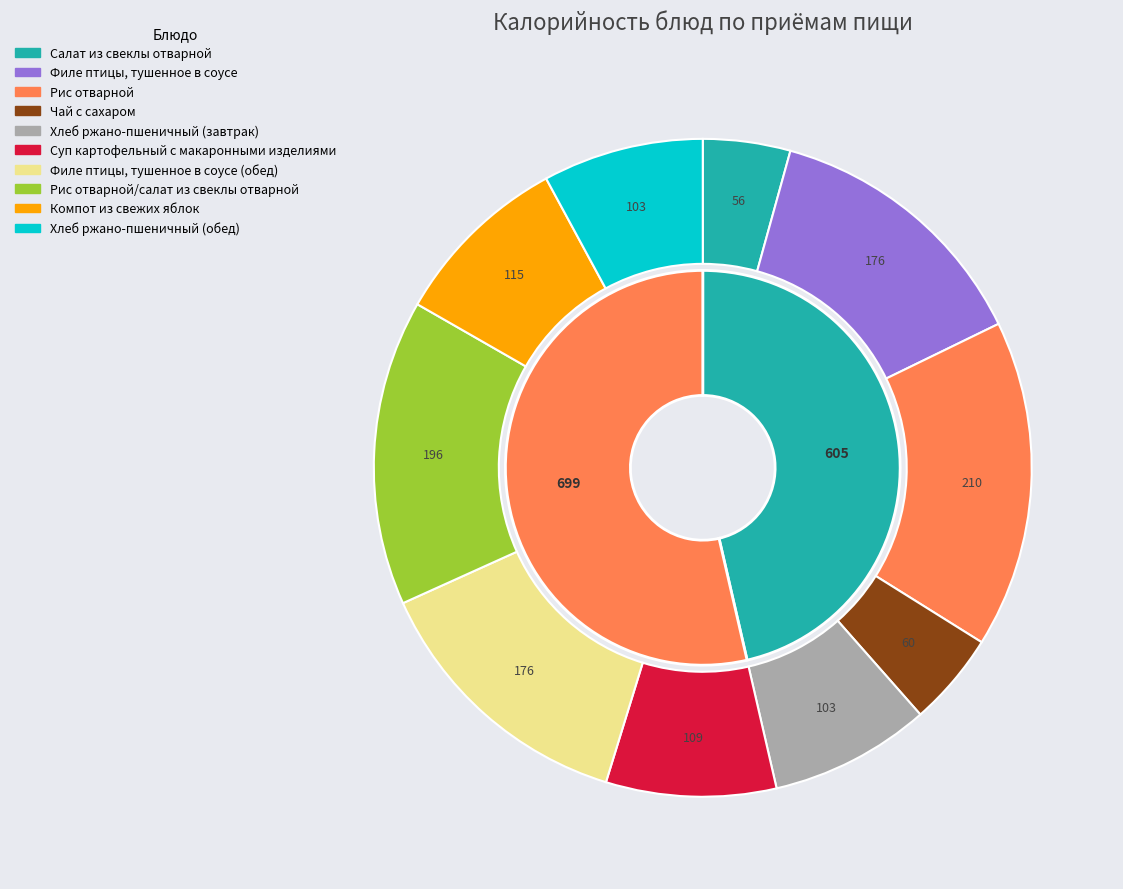

What is the largest slice in the pie chart?

Рис отварной